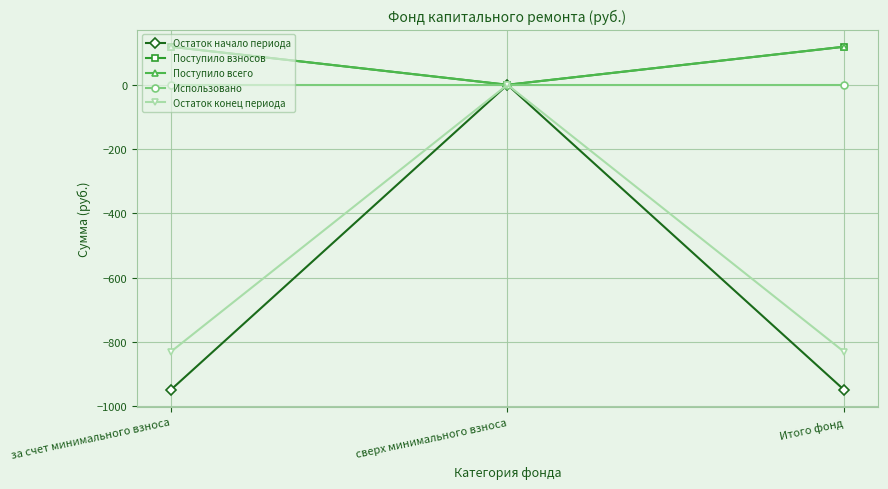

Which has a higher value, сверх минимального взноса or за счет минимального взноса?

сверх минимального взноса